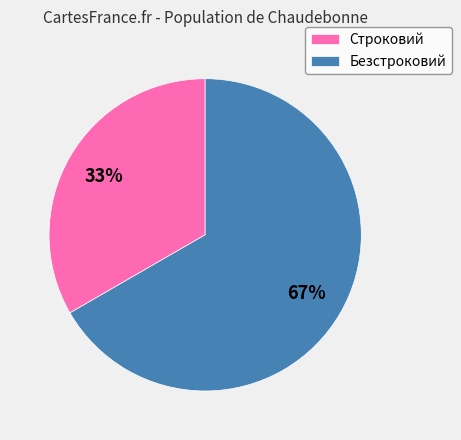

To the nearest percent, what percentage of the pie is Строковий?

33%